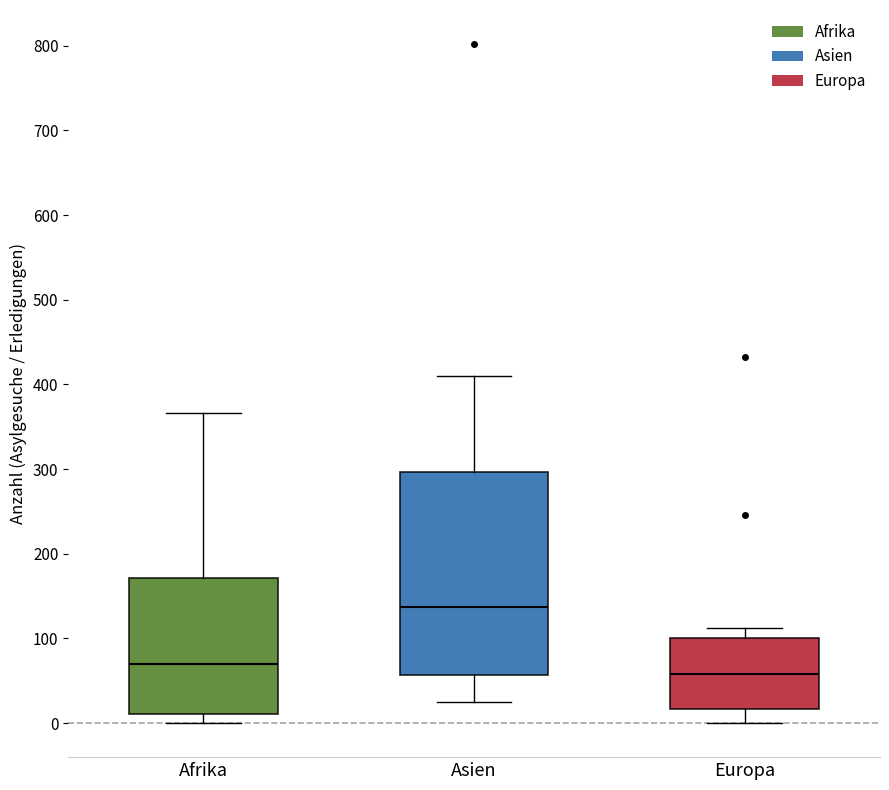

Reading left to right, read every box against the y-axis: the position of its median line, the range the box covers, and the ends of its whiskers. The values are not printed on the chart, so give them approximately, as read against the axis.

Afrika: median 70, box 10 to 170, whiskers 0 to 370
Asien: median 140, box 60 to 300, whiskers 30 to 410
Europa: median 60, box 20 to 100, whiskers 0 to 110